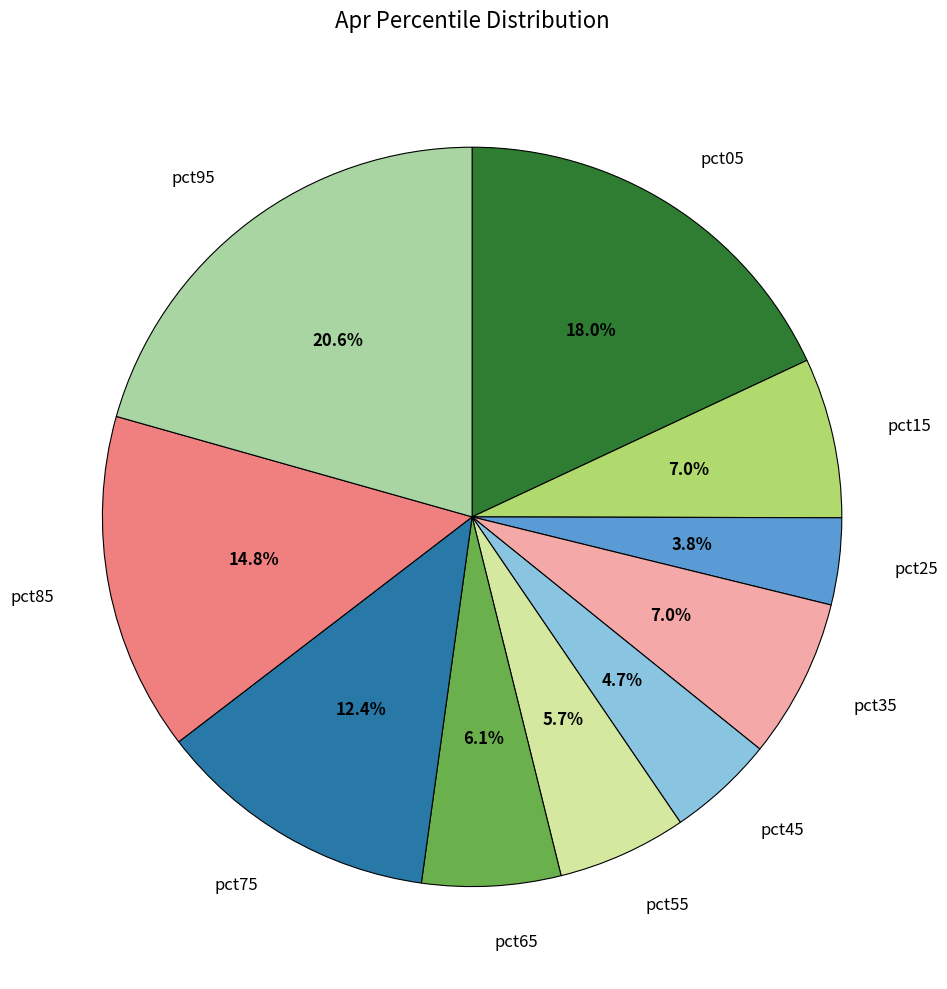

Which has a higher value, pct75 or pct35?

pct75